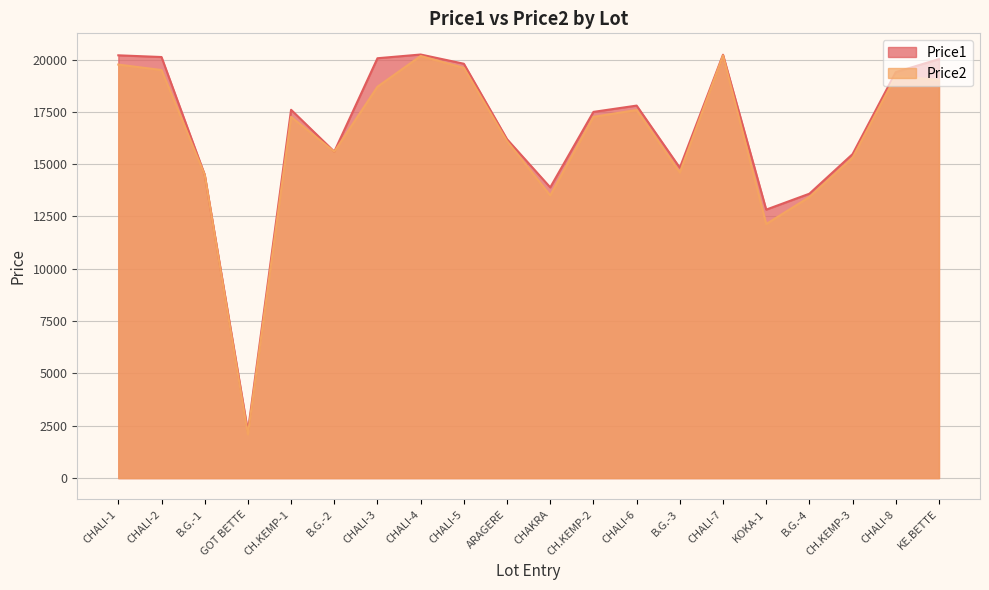

How many lines are shown in the chart?

2